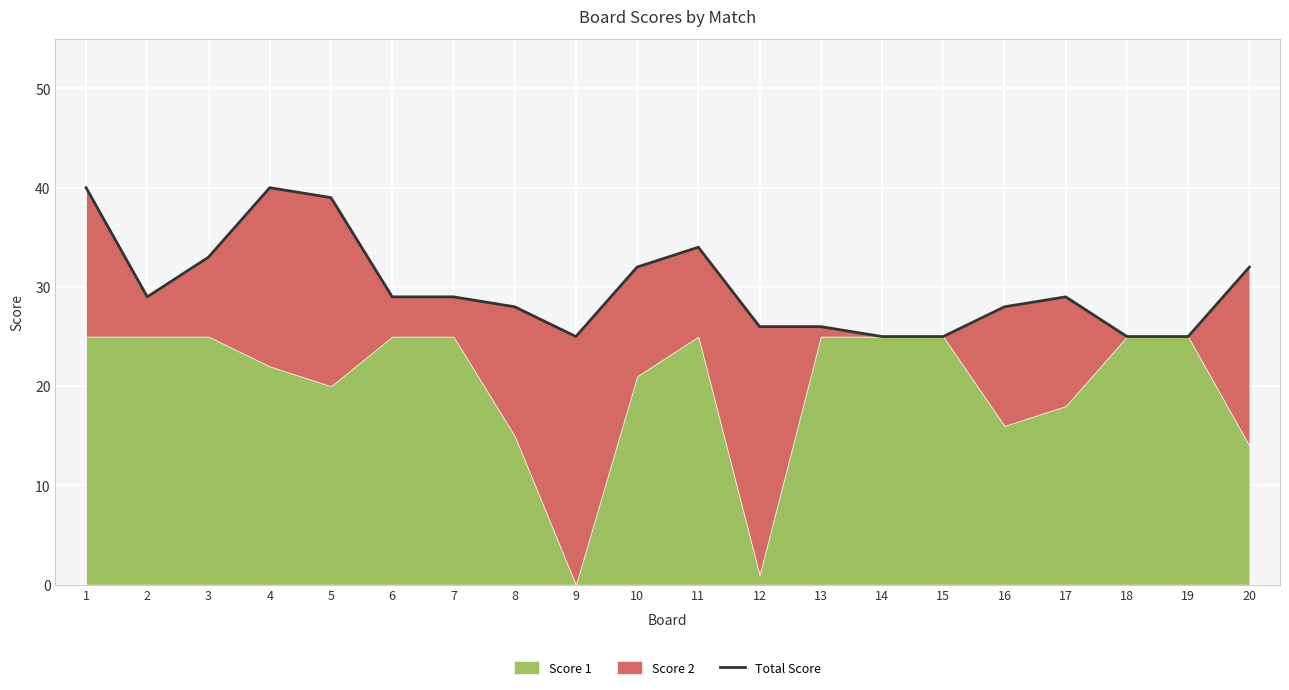

What is the ratio of the value at 14 to the value at 19?

1.0